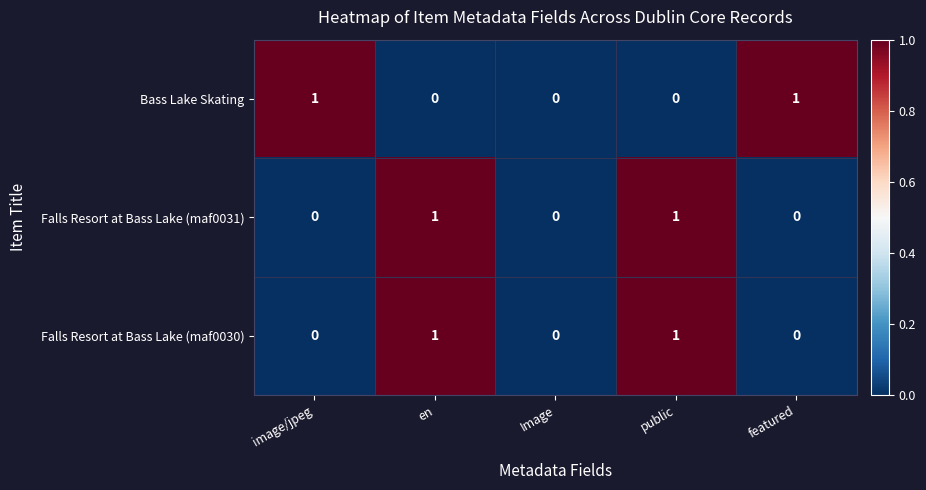

What is the spread (max minus min) of values at image/jpeg?

1